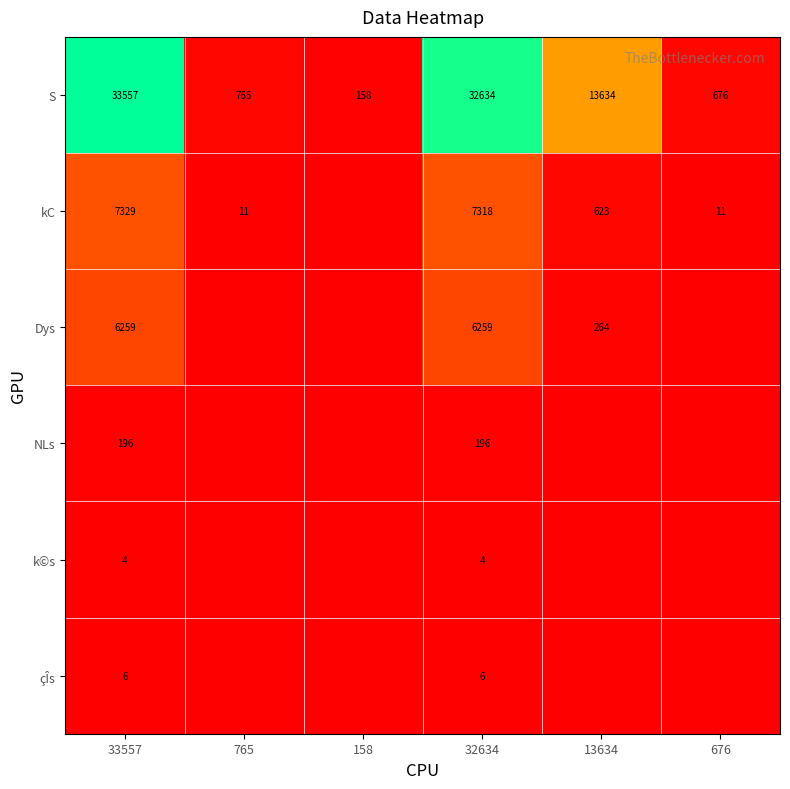

True or false: S has a value of 33557 at 33557.

True